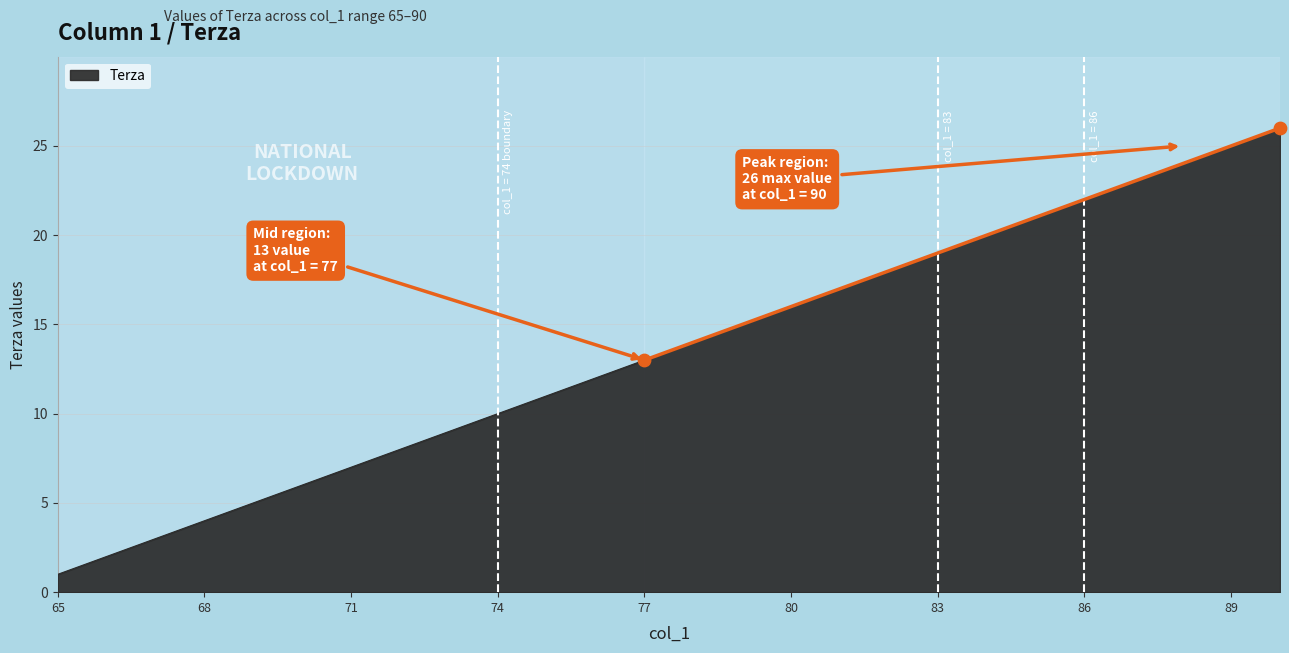

What is the difference between the maximum and minimum values?

25